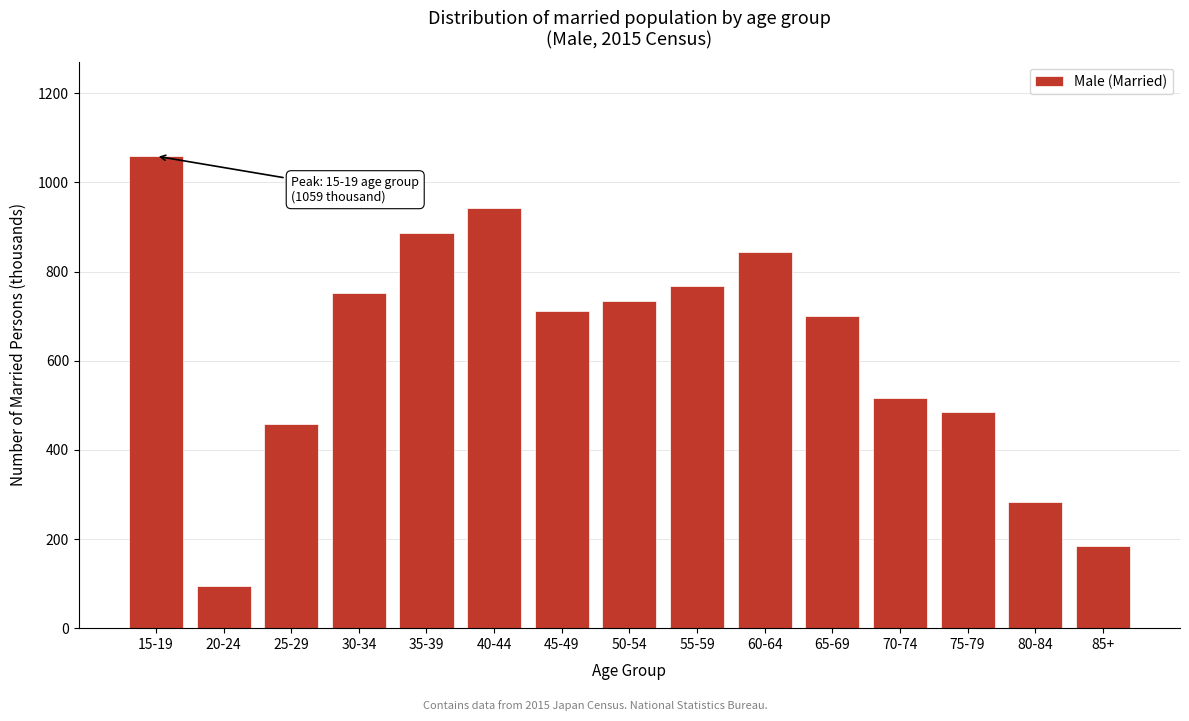

Reading left to right, list all the values displayed in this chart.

1059	95	457	753	886	943	712	735	768	843	700	517	486	283	184